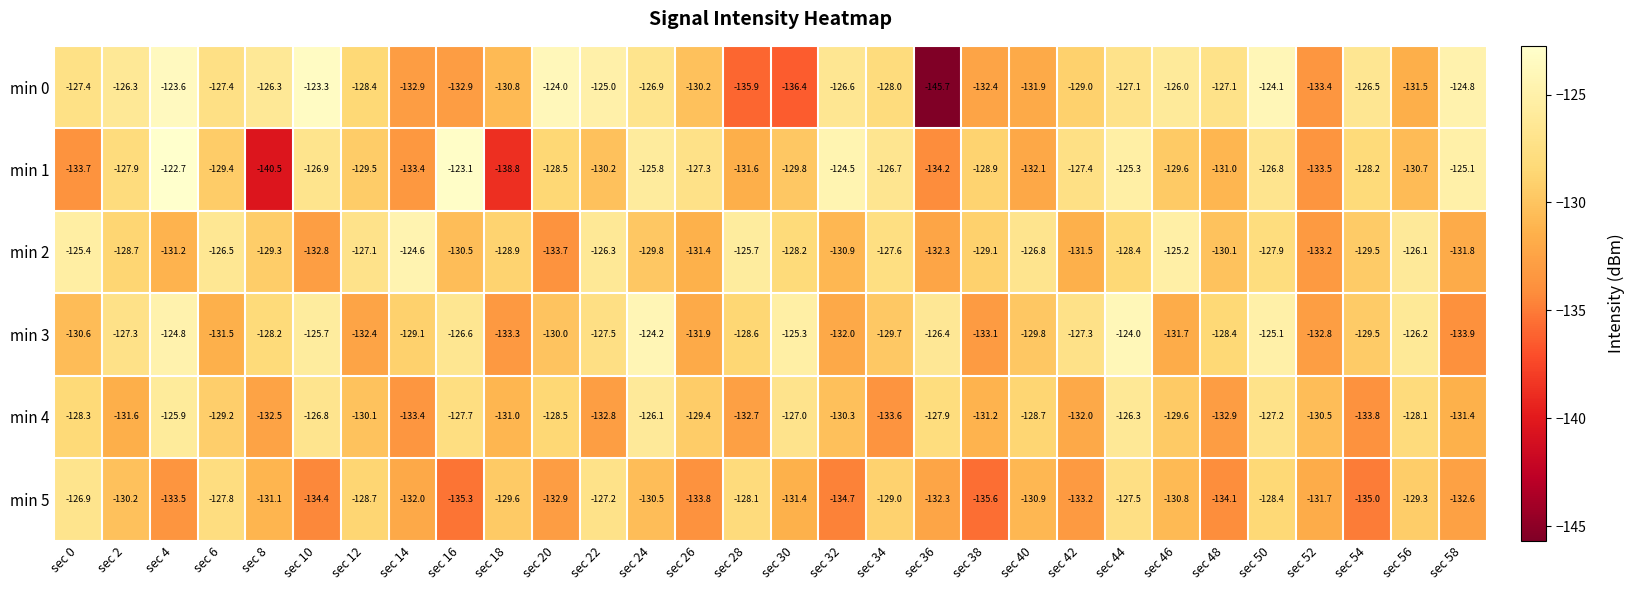

What is the difference between the maximum and minimum values in the min 2 series?

9.1